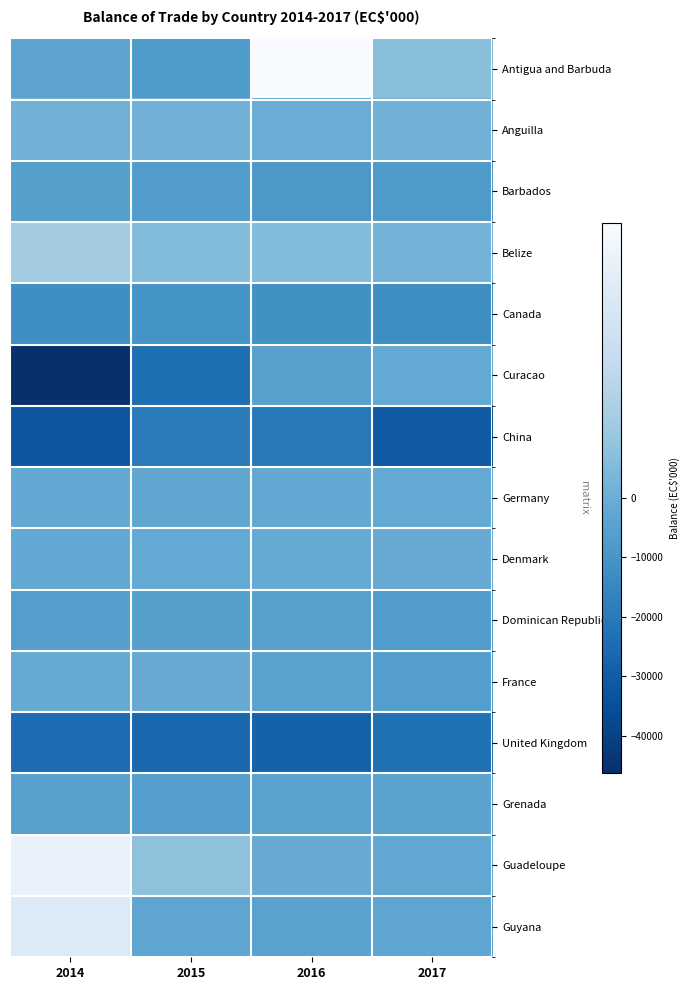

Which has a higher value, 2016 or 2015?

2016